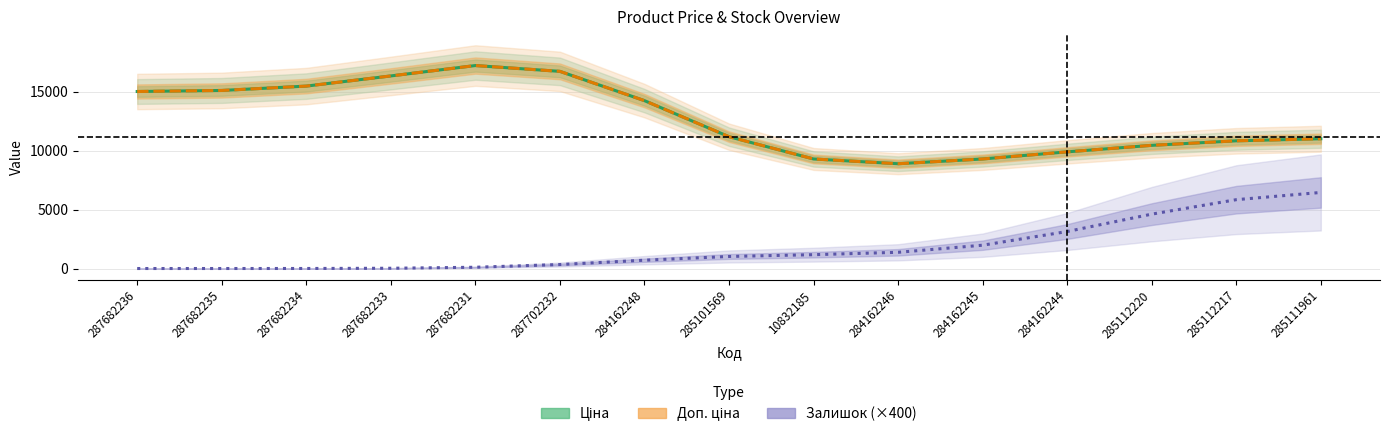

At which category is the sum across all series the highest?

287682231